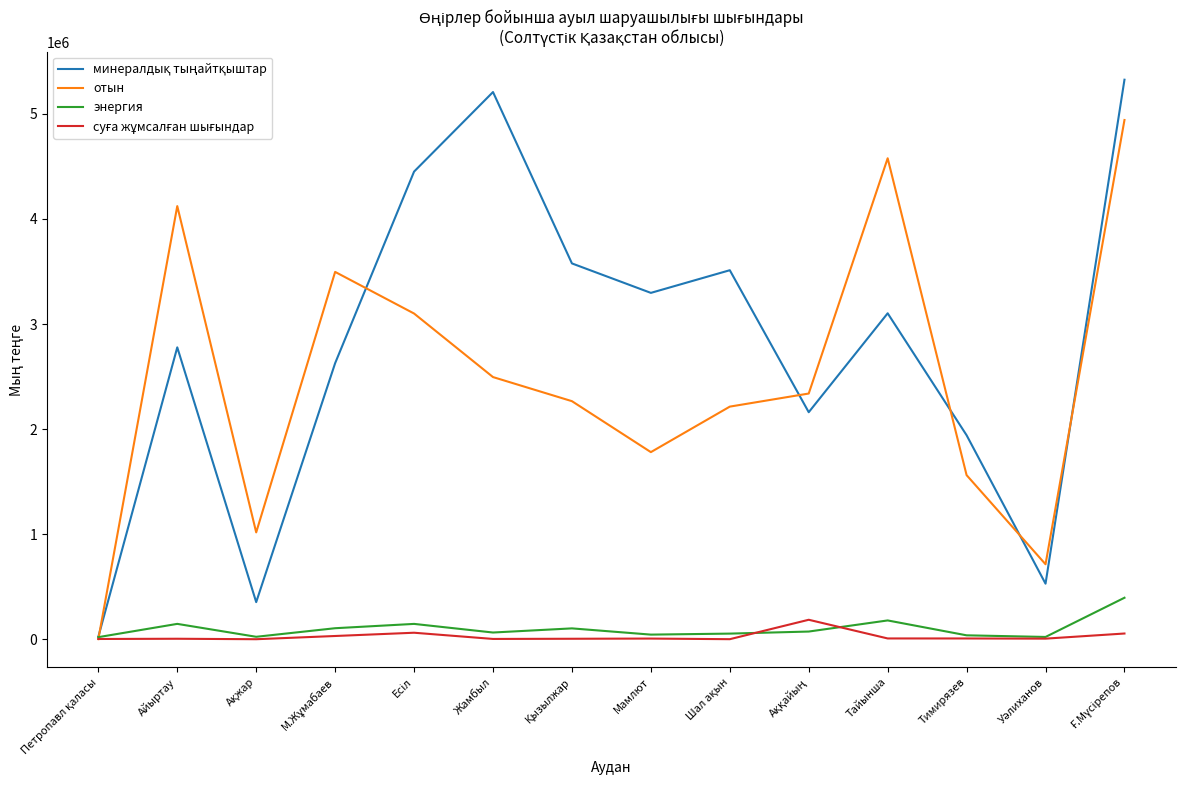

The value of энергия at Тайынша is 179080. True or false?

True